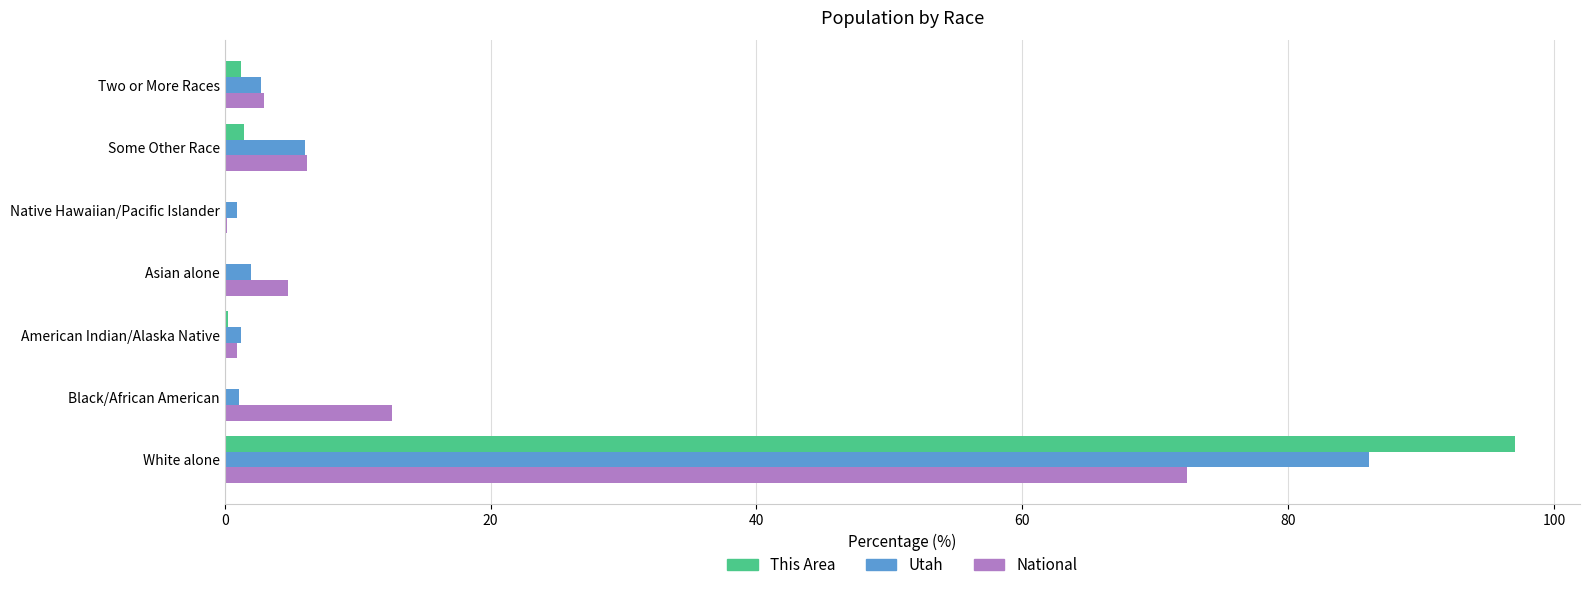

How many data points does each series have?

7